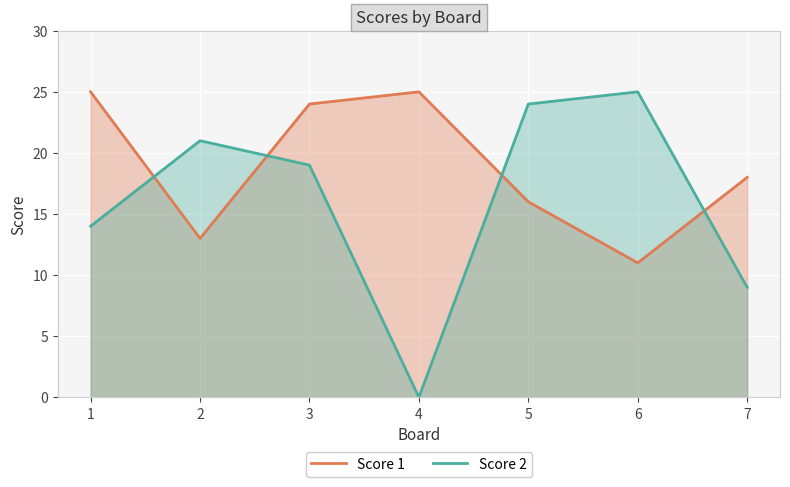

What are all the series names shown in the legend?

Score 1, Score 2